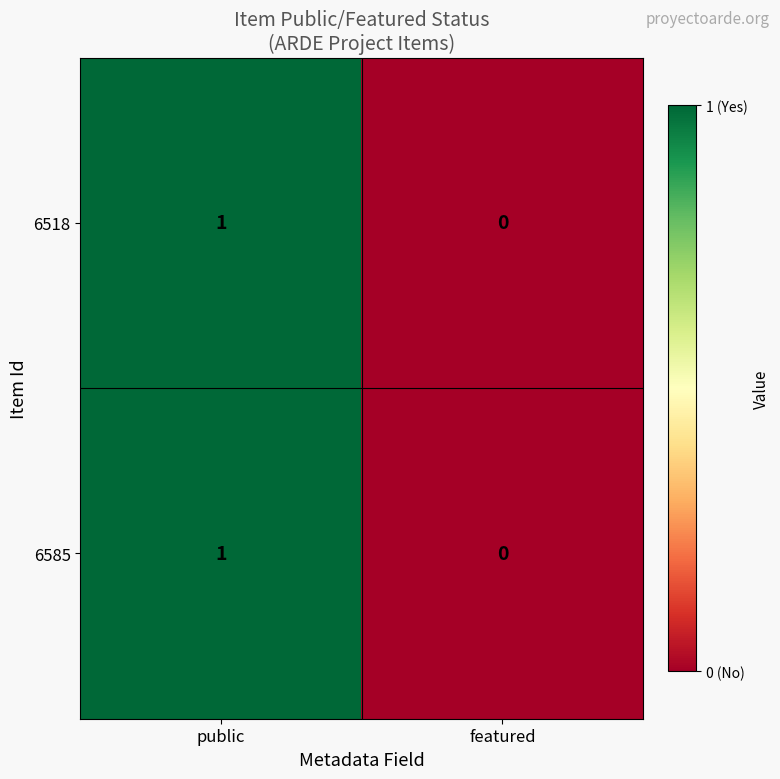

At which category is the sum across all series the highest?

public